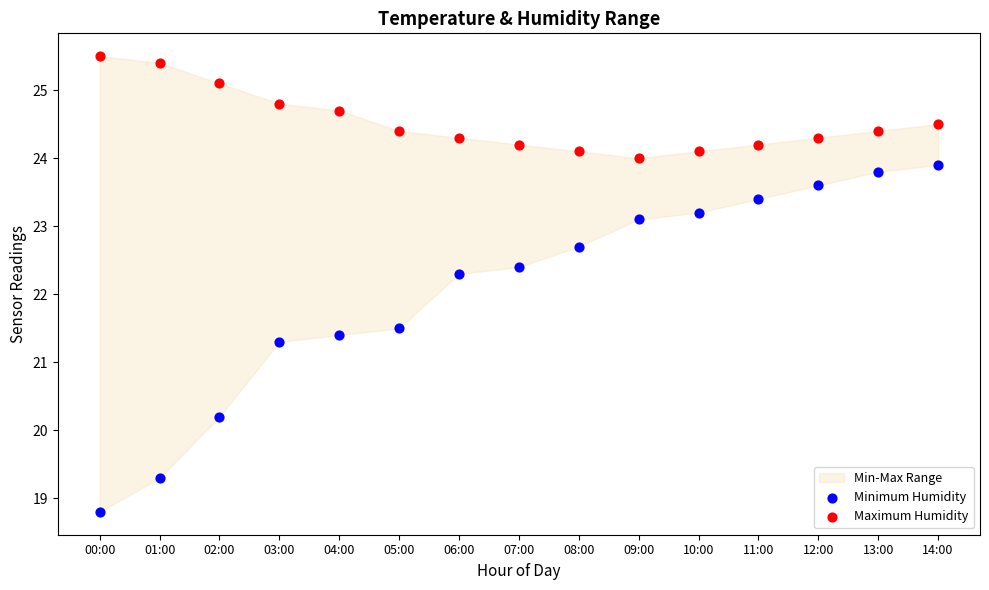

Across all data points, what is the range of Y values (max minus min)?

6.7